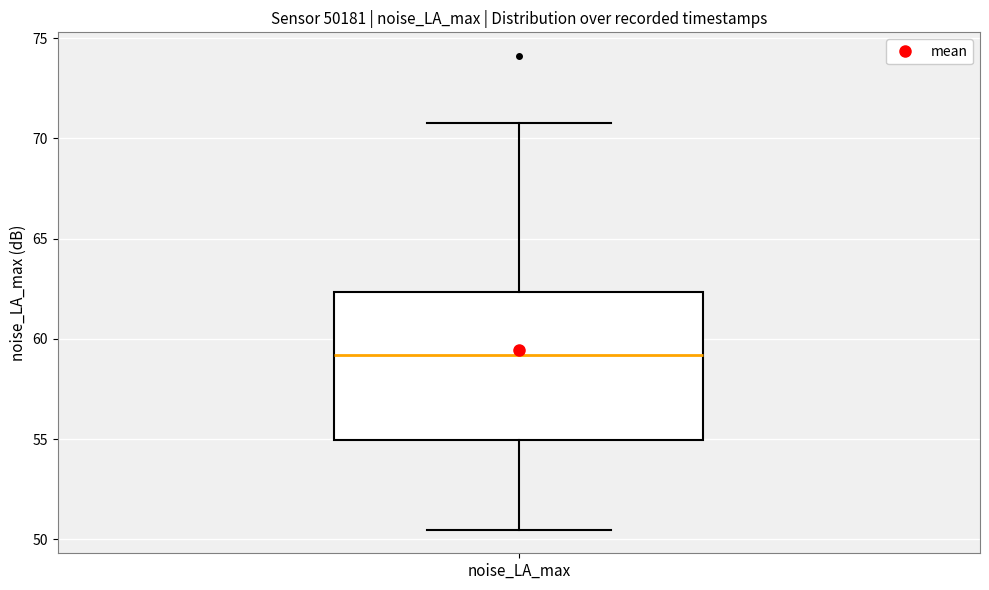

Where does the upper whisker of the box for noise_LA_max end on the y-axis? The values are not printed on the chart, so give them approximately, as read against the axis.

71.0